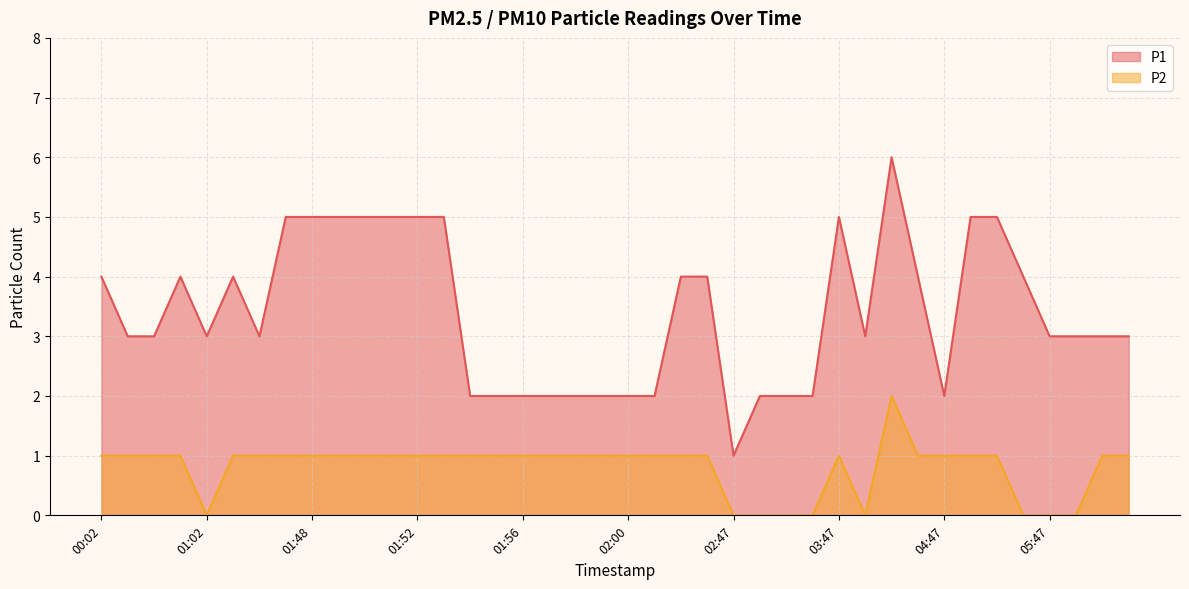

How many interior local peaks does the P1 series have?

4